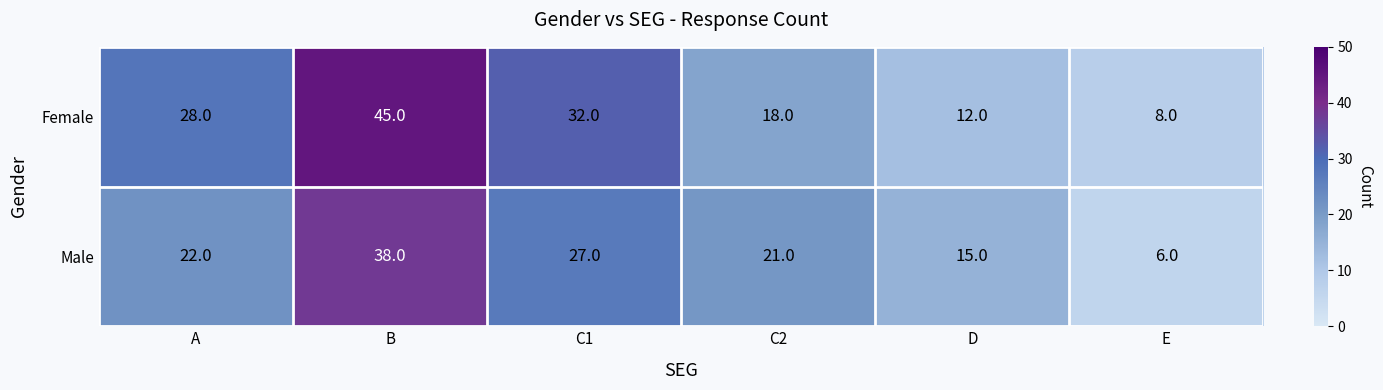

Reading right to left, what are all the values shown in this chart?

Female: 8	12	18	32	45	28
Male: 6	15	21	27	38	22